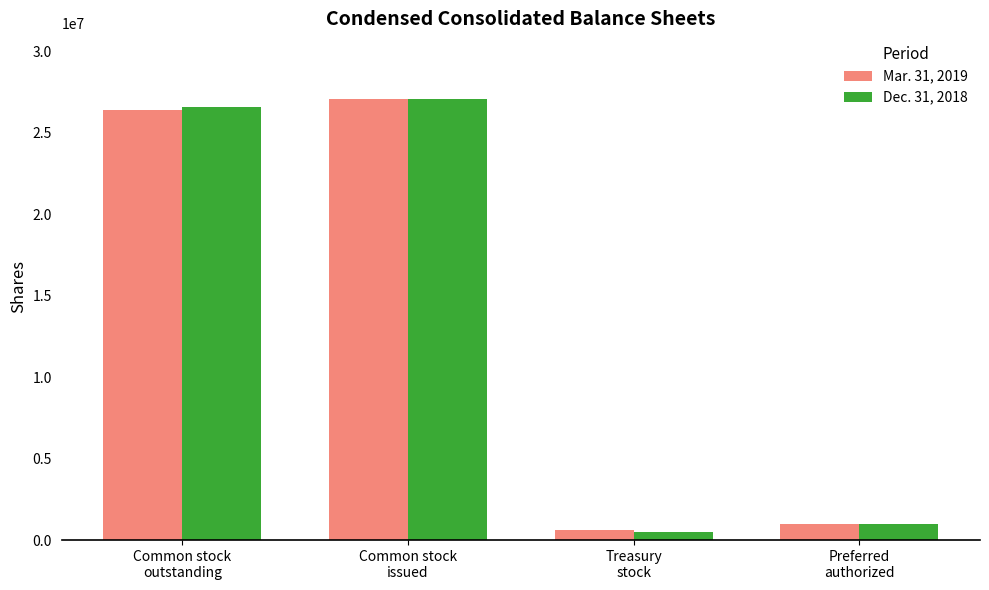

How many bars are there in each group?

2